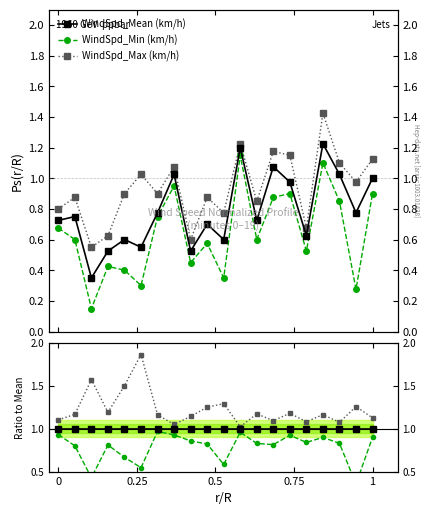

True or false: WindSpd_Max (km/h) and WindSpd_Mean (km/h) cross at least once.

False